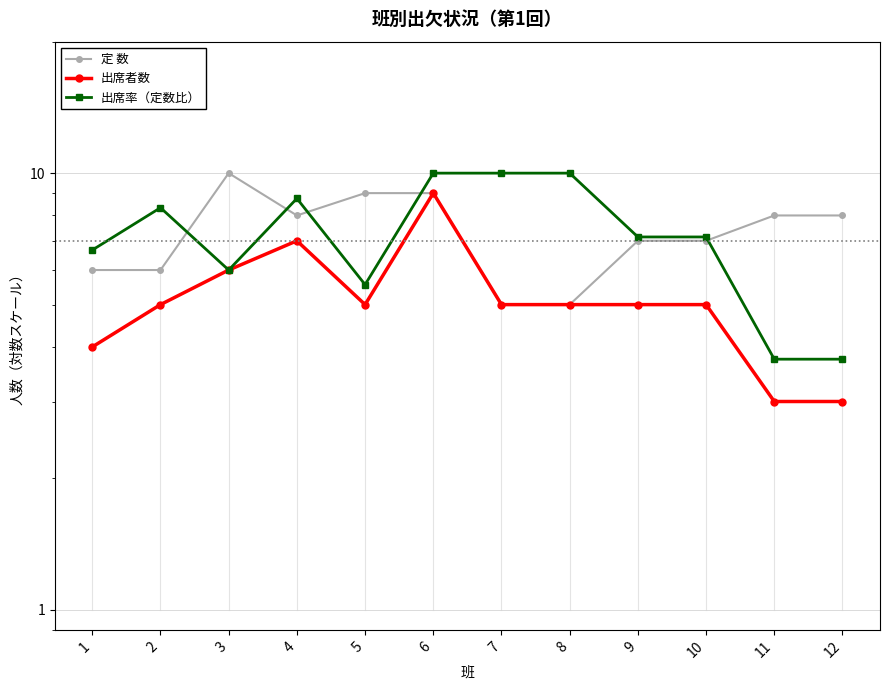

Does the chart display data point markers on the line(s)?

Yes